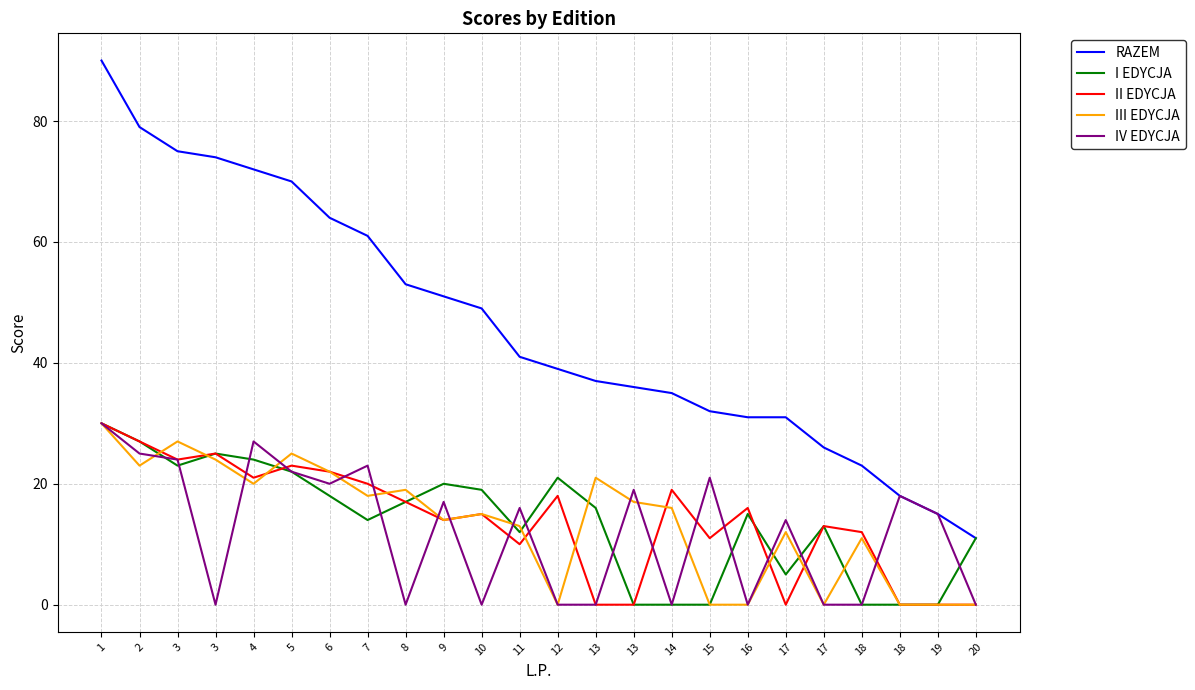

How many times do I EDYCJA and III EDYCJA cross each other?

10